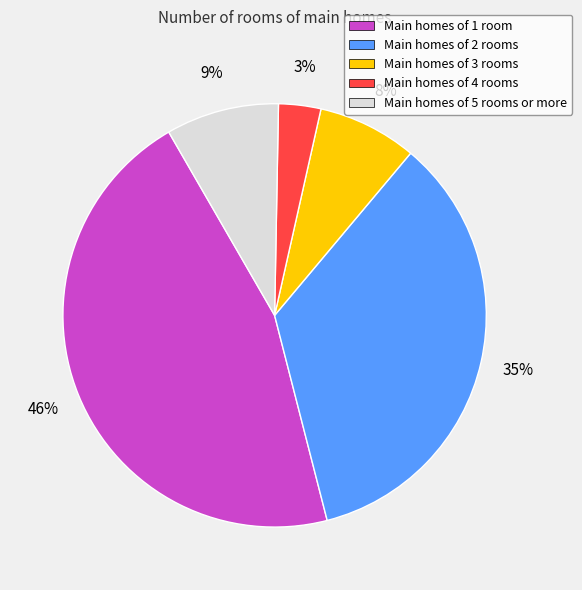

To the nearest percent, what is the average slice percentage?

20%